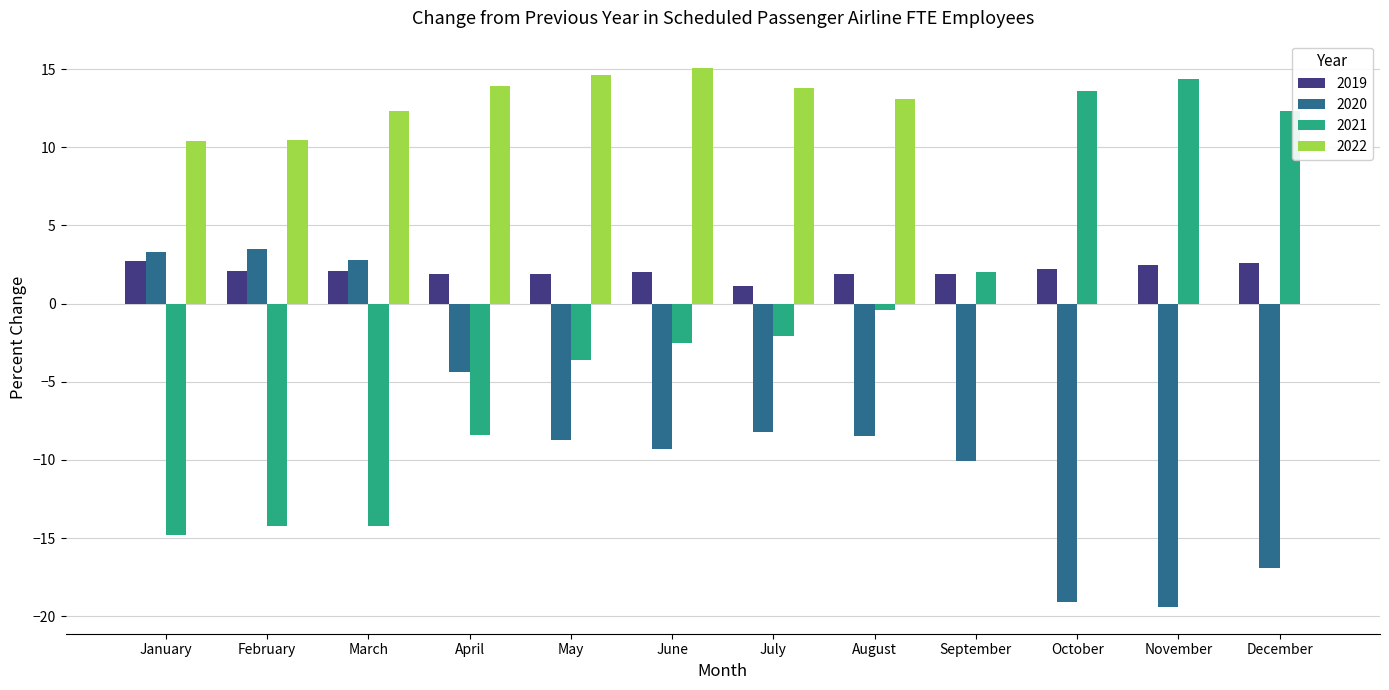

Is it true that 2020 equals -2.0 at April?

False